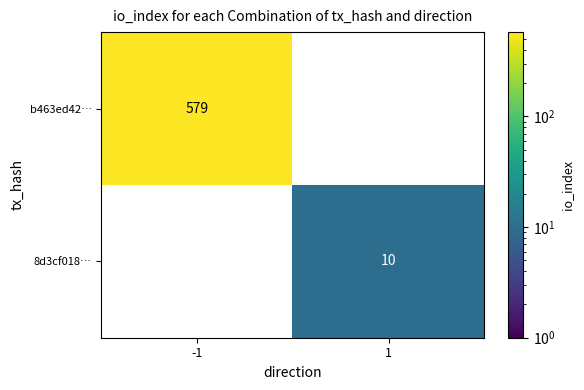

Which category has the highest value across all series?

-1